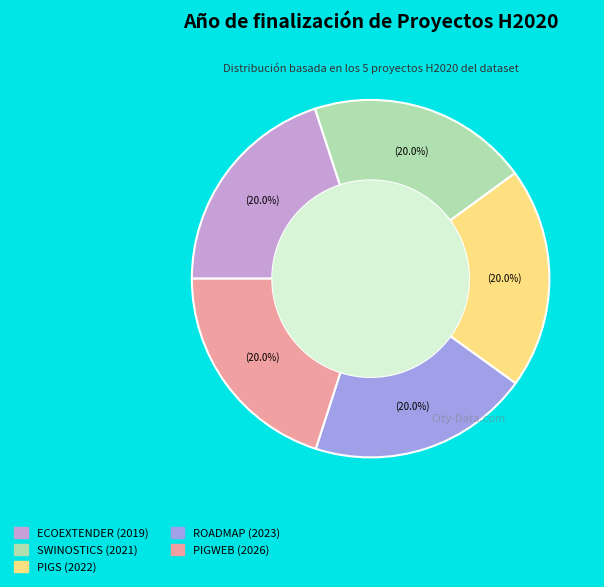

Approximately how many times larger is the value at PIGWEB compared to ROADMAP?

1.0